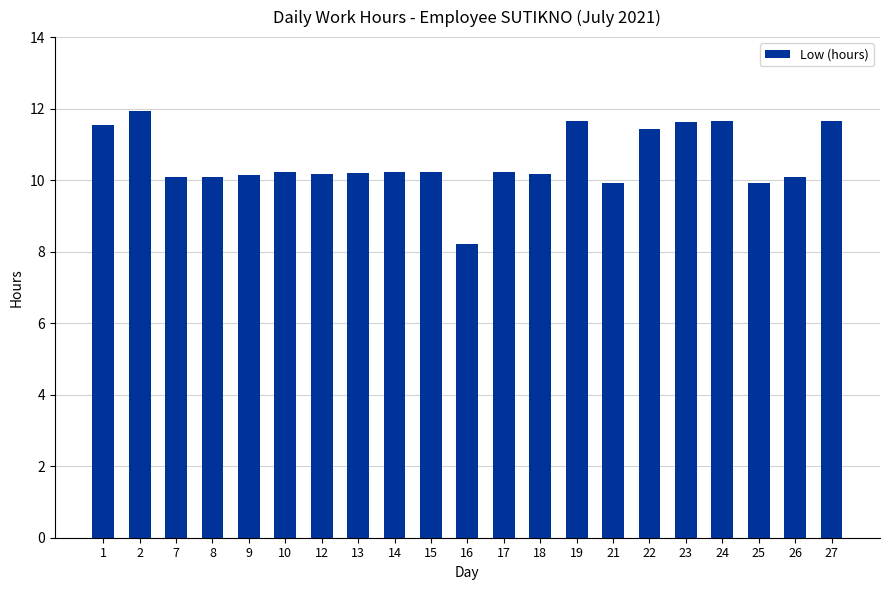

At which category does the chart reach its peak across all series?

2